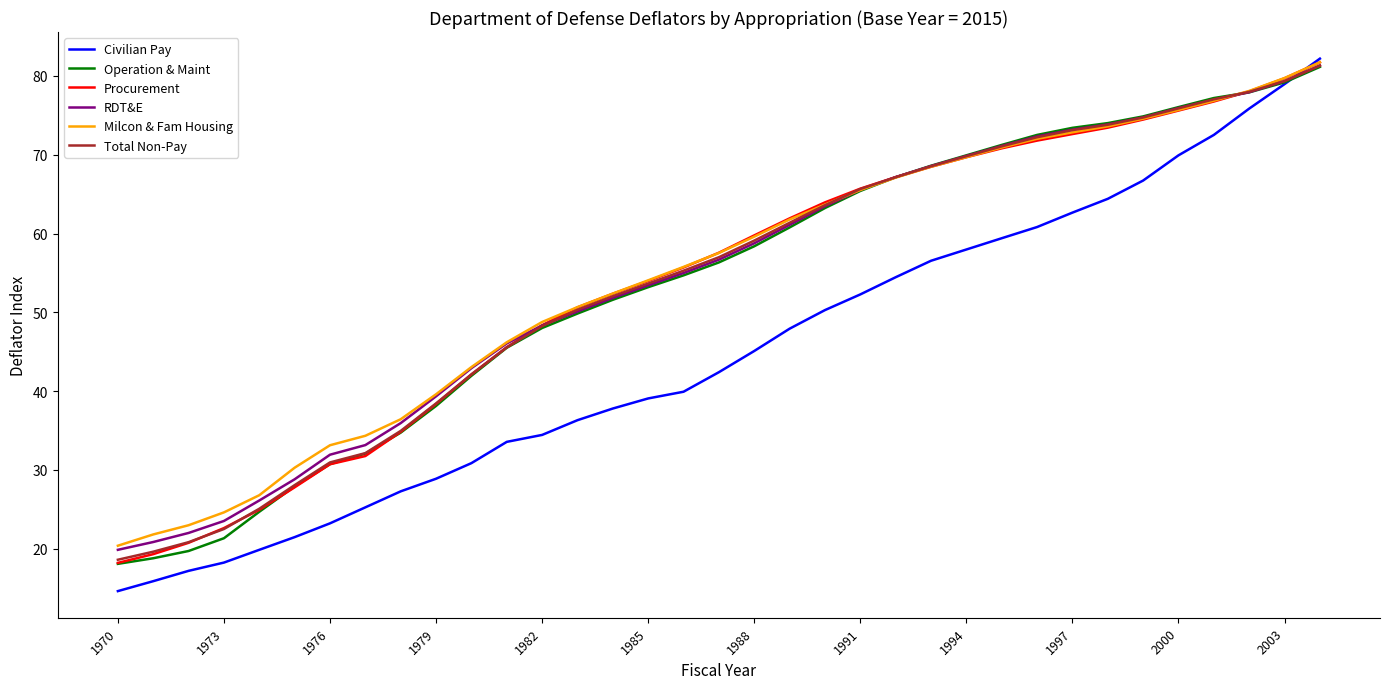

Which series has the largest range (max minus min)?

Civilian Pay